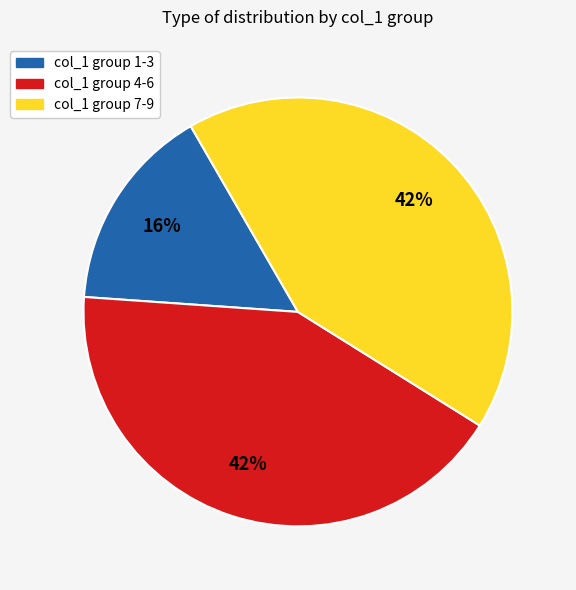

Count the number of slices in the pie.

3